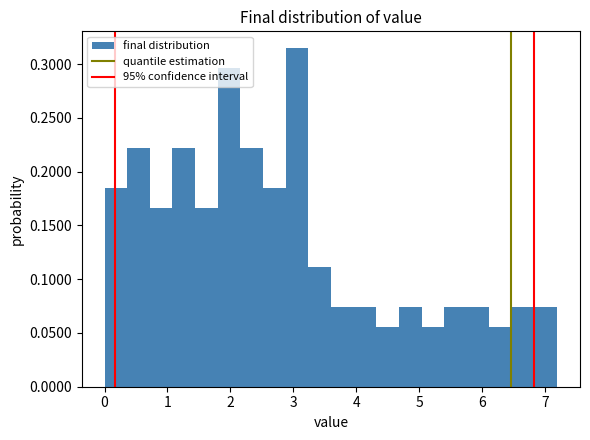

Read against the x-axis, roughly where is the centre of the tallest bar?

3.1